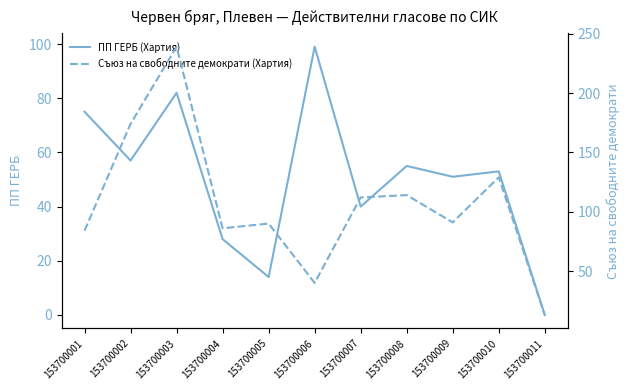

At which category does ПП ГЕРБ (Хартия) reach its first local peak?

153700003